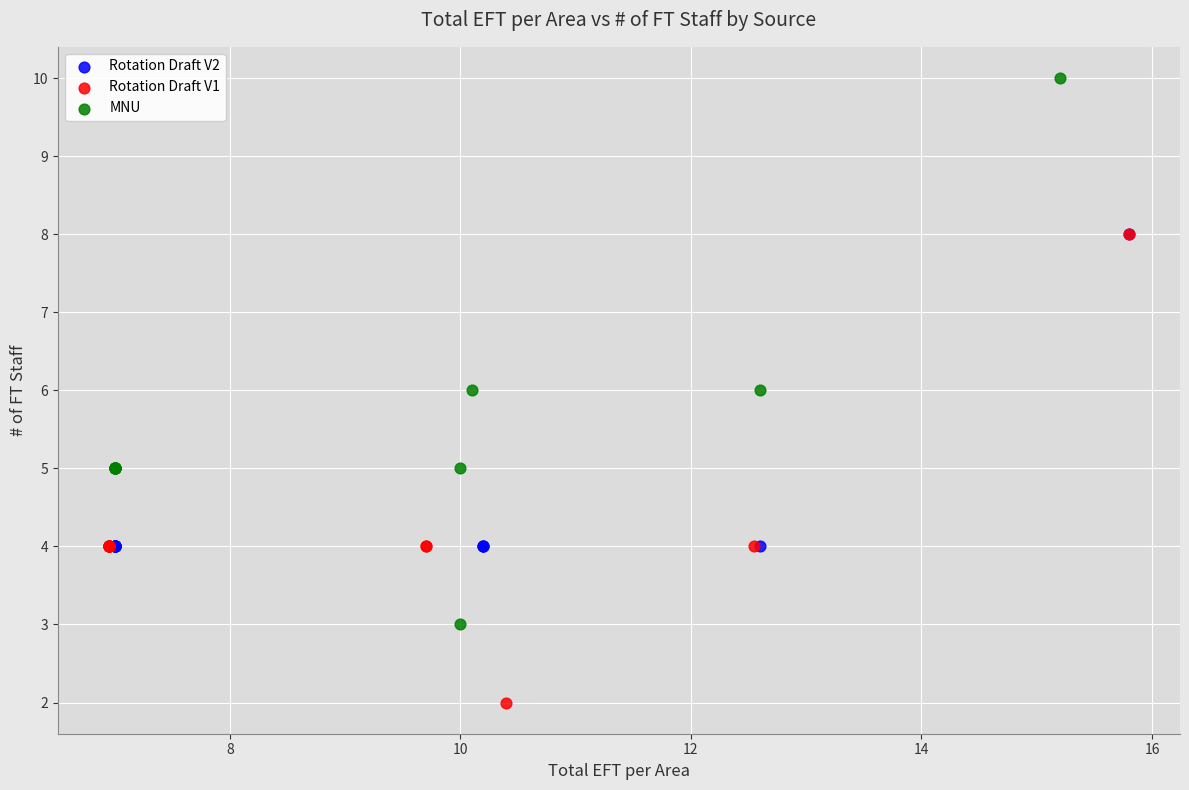

Which series contains the highest Y value?

MNU